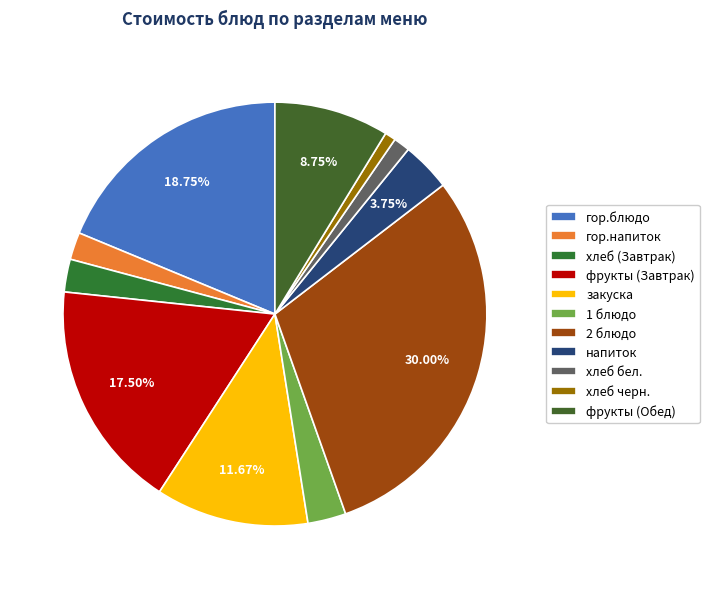

Rank the categories by value from lowest to highest.

хлеб черн., хлеб бел., гор.напиток, хлеб (Завтрак), 1 блюдо, напиток, фрукты (Обед), закуска, фрукты (Завтрак), гор.блюдо, 2 блюдо